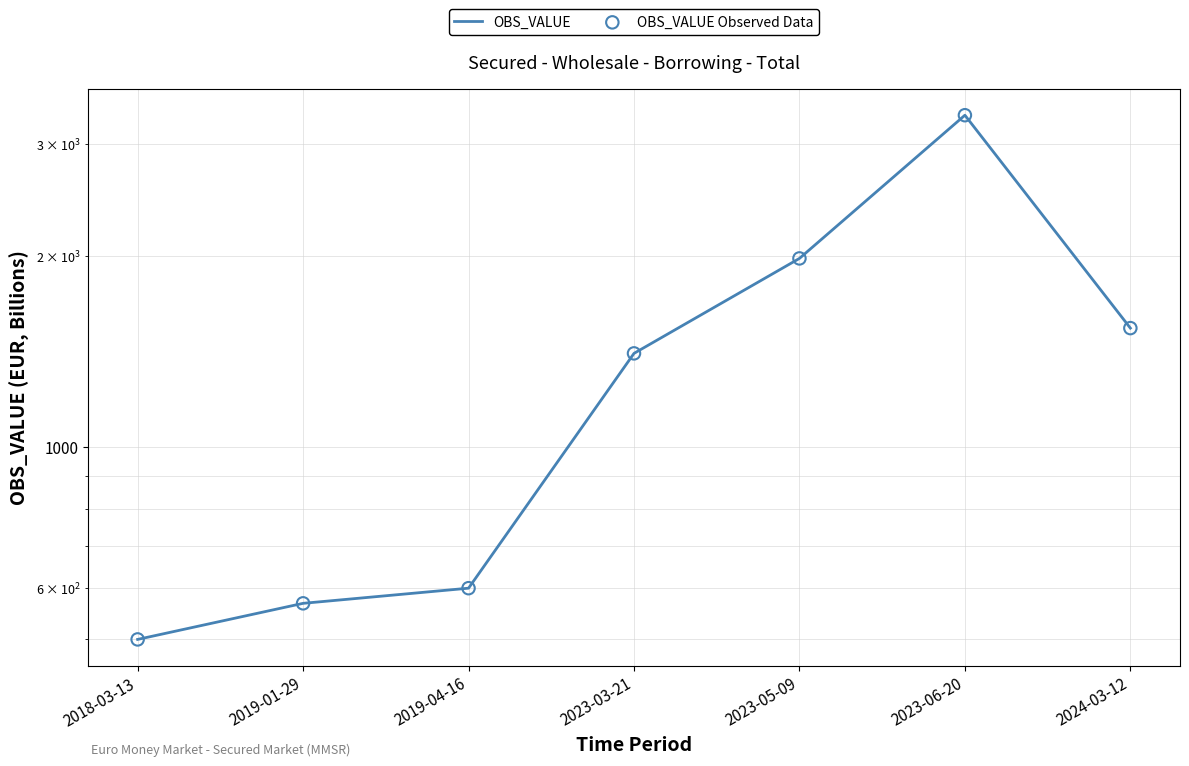

Which series has the largest total across all categories?

OBS_VALUE